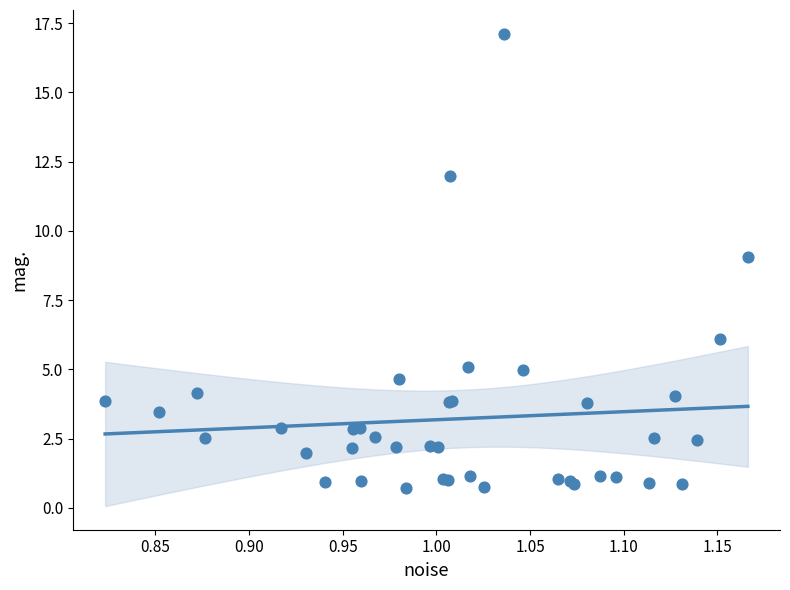

What Y value in the scatter plot is closest to 8?

9.0